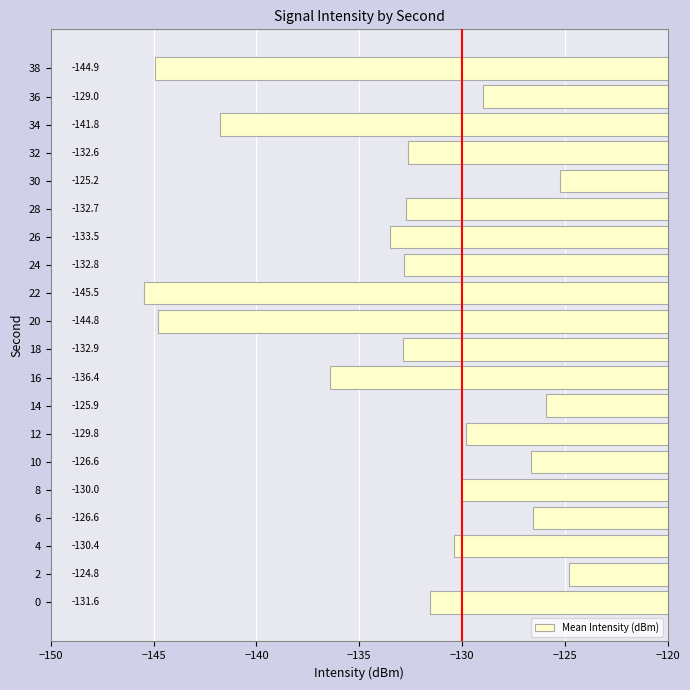

What value does the data have at 36?

-129.0